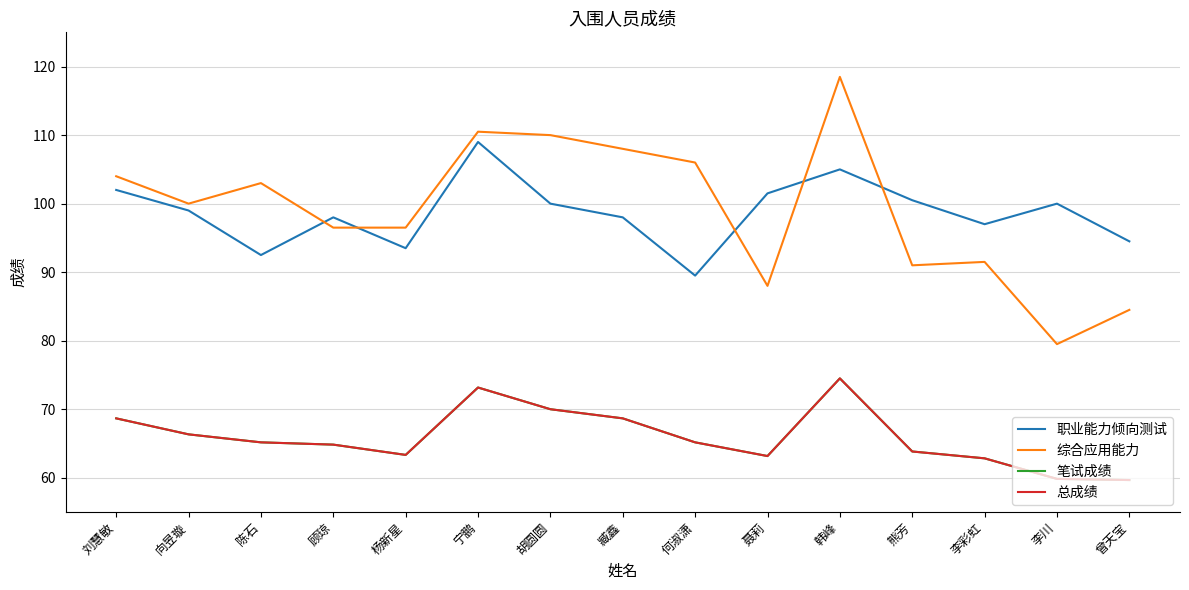

Does the chart have visible grid lines?

Yes